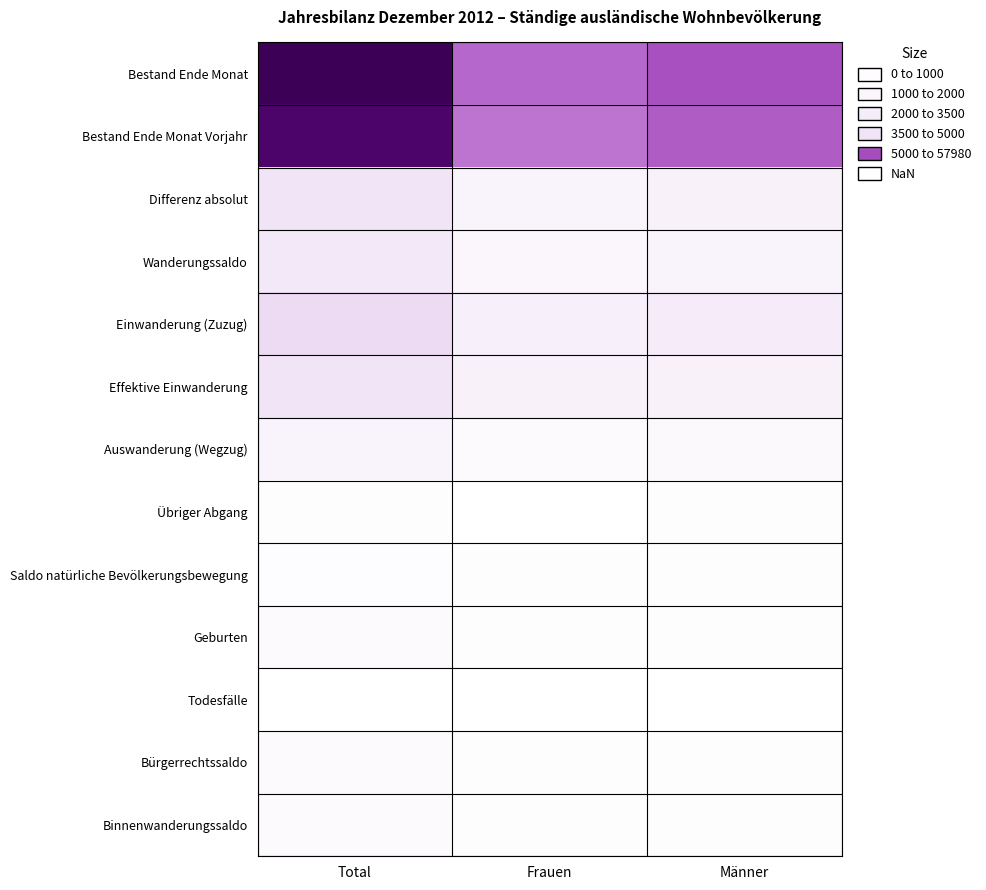

Which series has the largest total across all categories?

Bestand Ende Monat